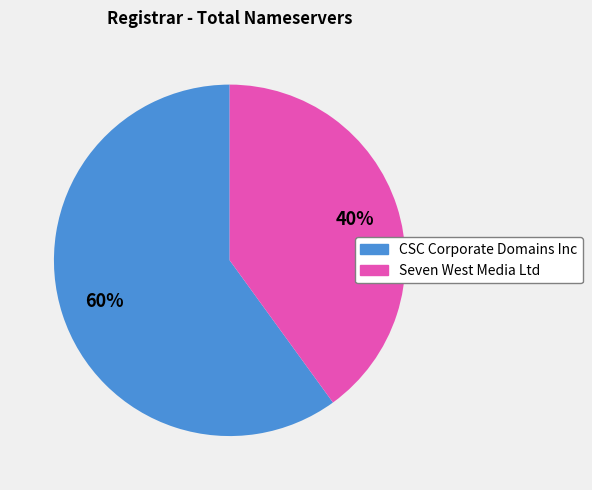

What percentage is the CSC Corporate Domains Inc slice, to the nearest percent?

60%